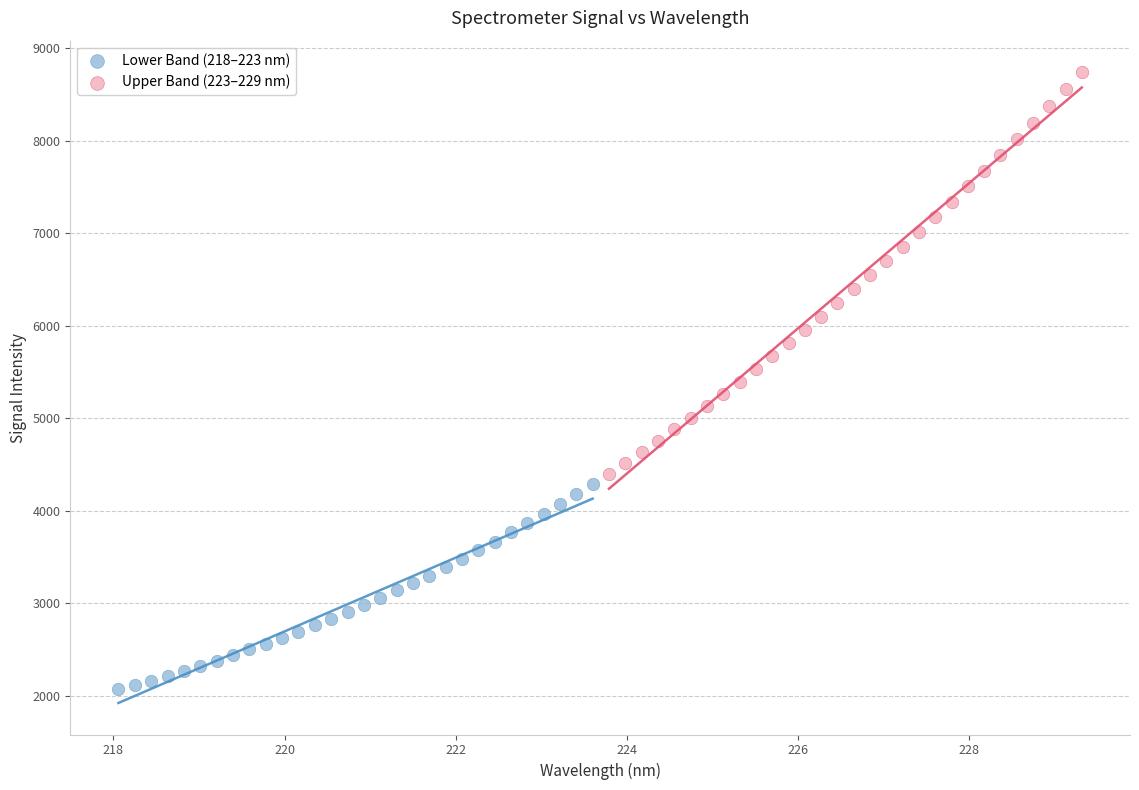

Which series reaches the minimum Y coordinate?

Lower Band (218–223 nm)